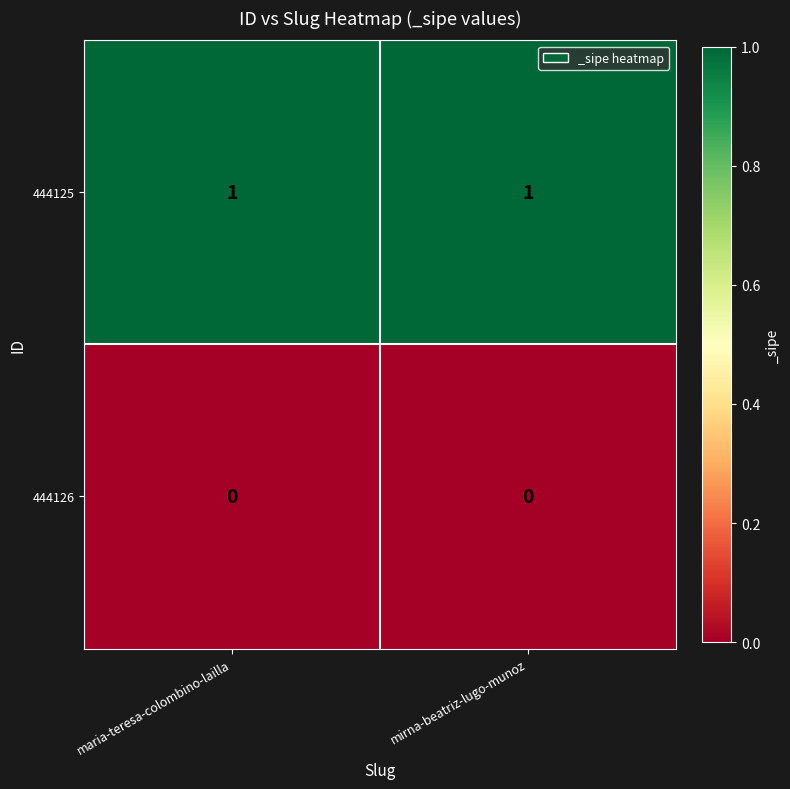

Rank the series by their average value, from highest to lowest.

444125, 444126